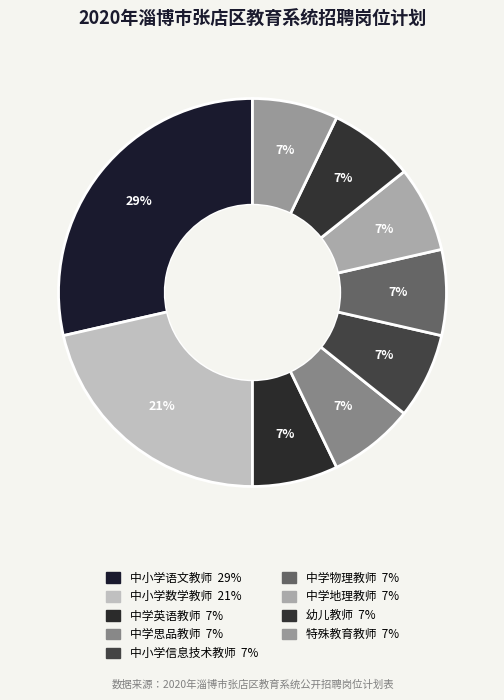

To the nearest percent, what portion does 中学地理教师 represent?

7%